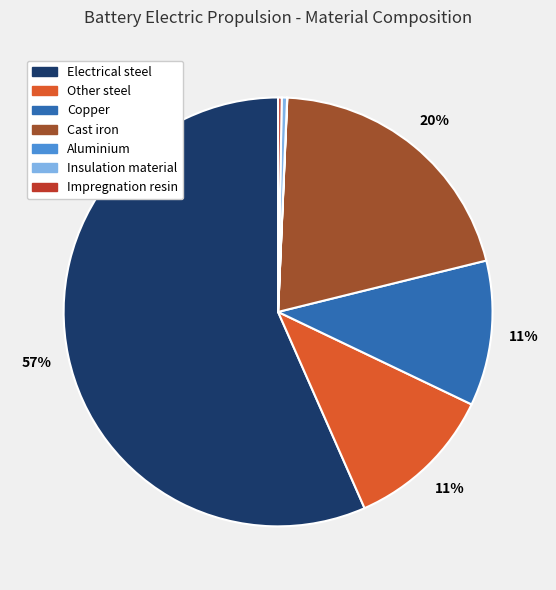

Which has a higher value, Copper or Insulation material?

Copper